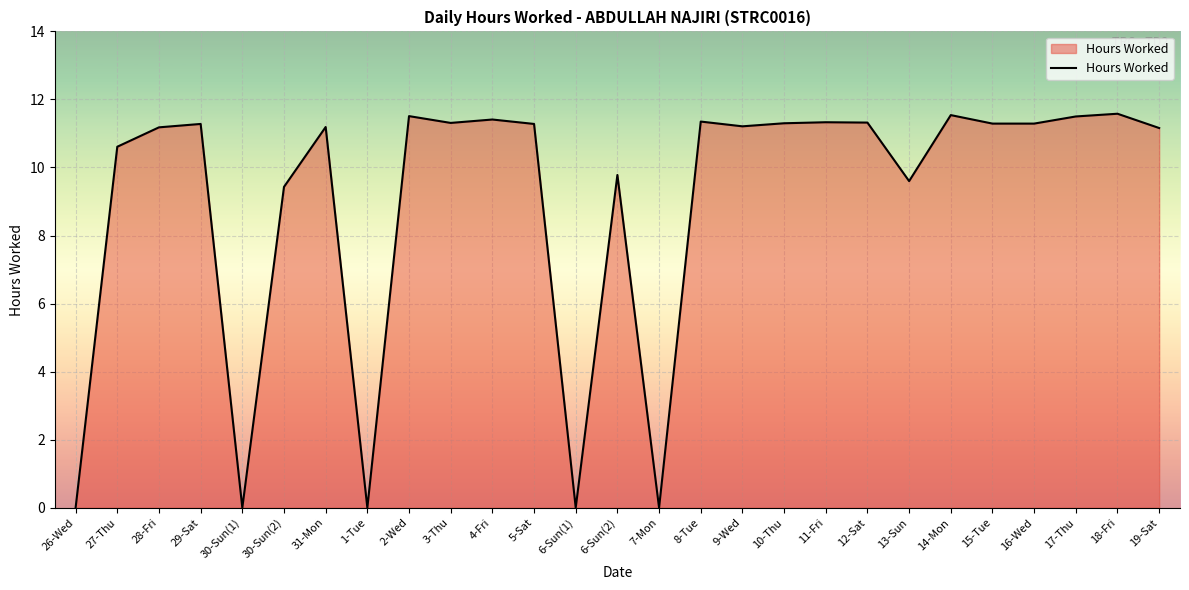

What is the difference between the values at 19-Sat and 7-Mon?

11.2